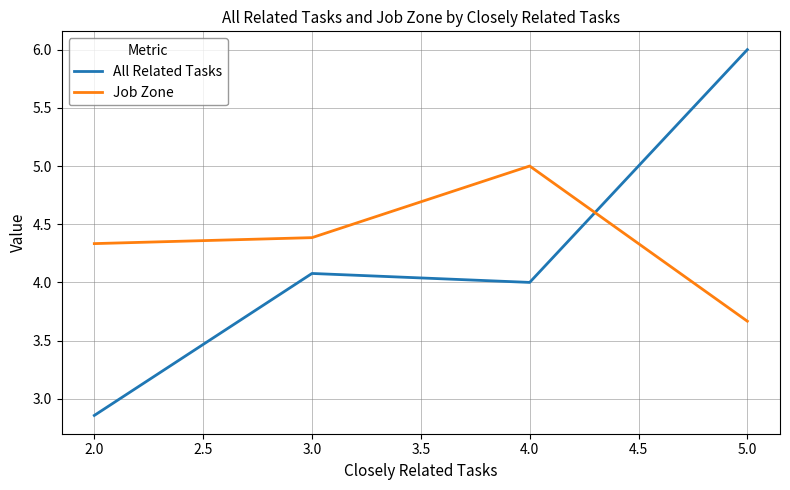

In Job Zone, how many points are higher than both neighbors (excluding endpoints)?

1